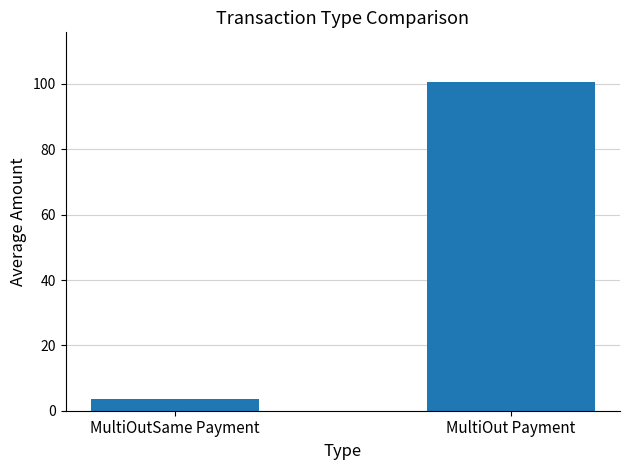

How many bars are there in total?

2